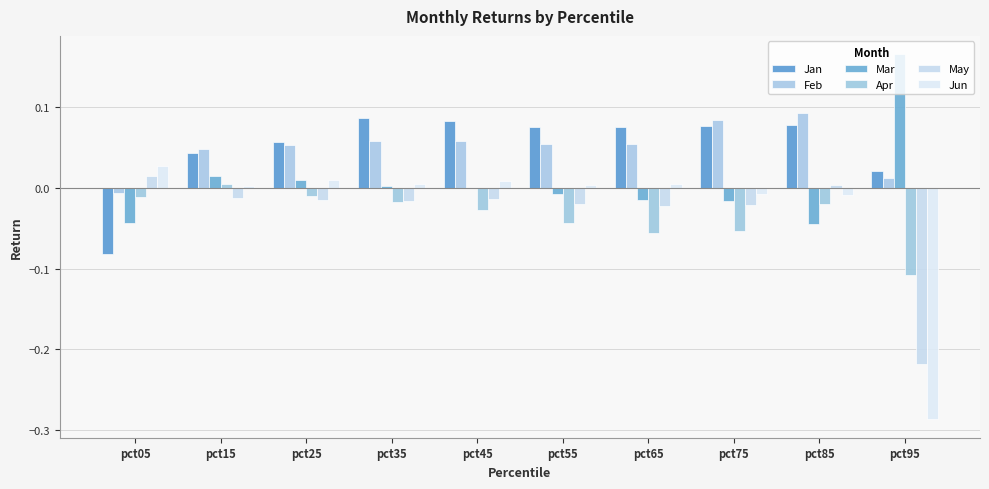

How many groups of bars are there?

10